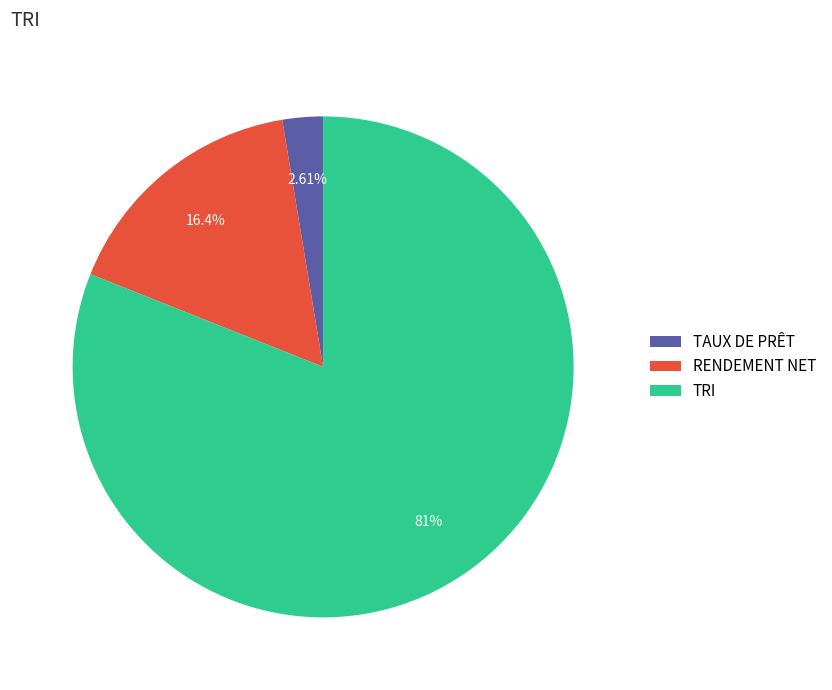

Does any single category account for the majority?

Yes